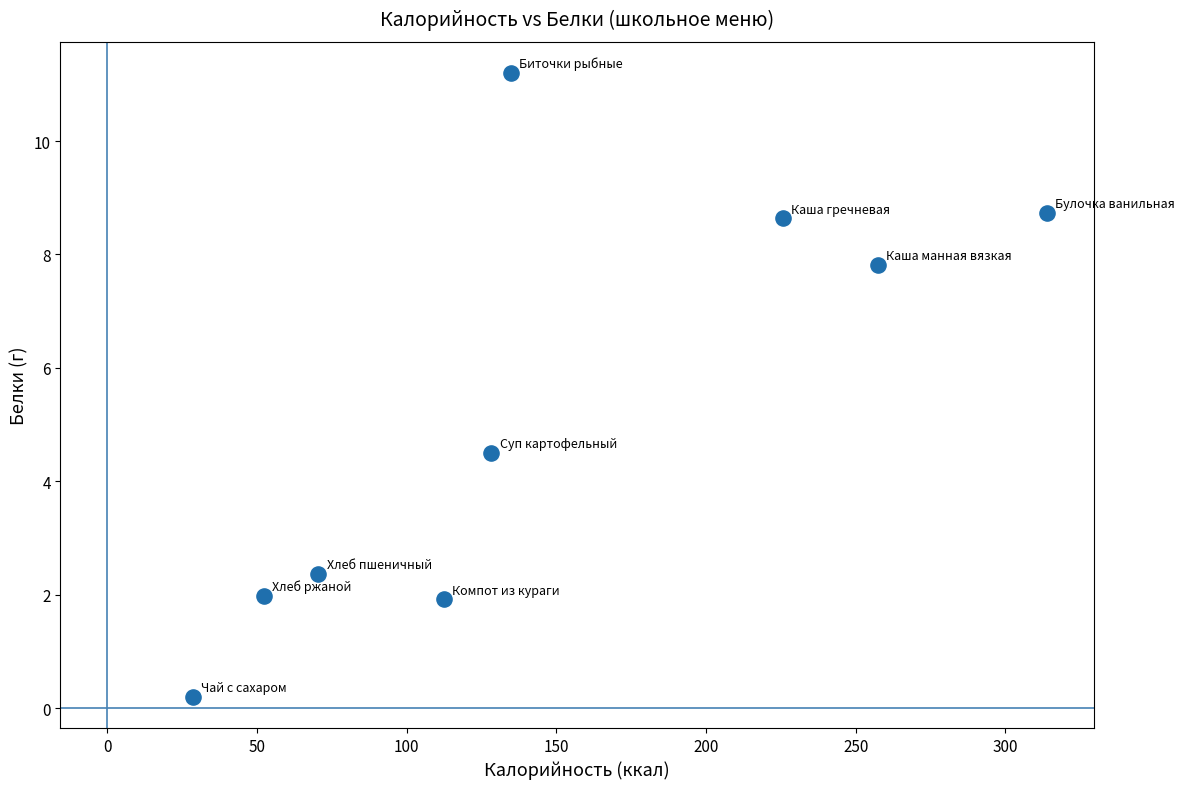

What Y value in the scatter plot is closest to 5?

4.5